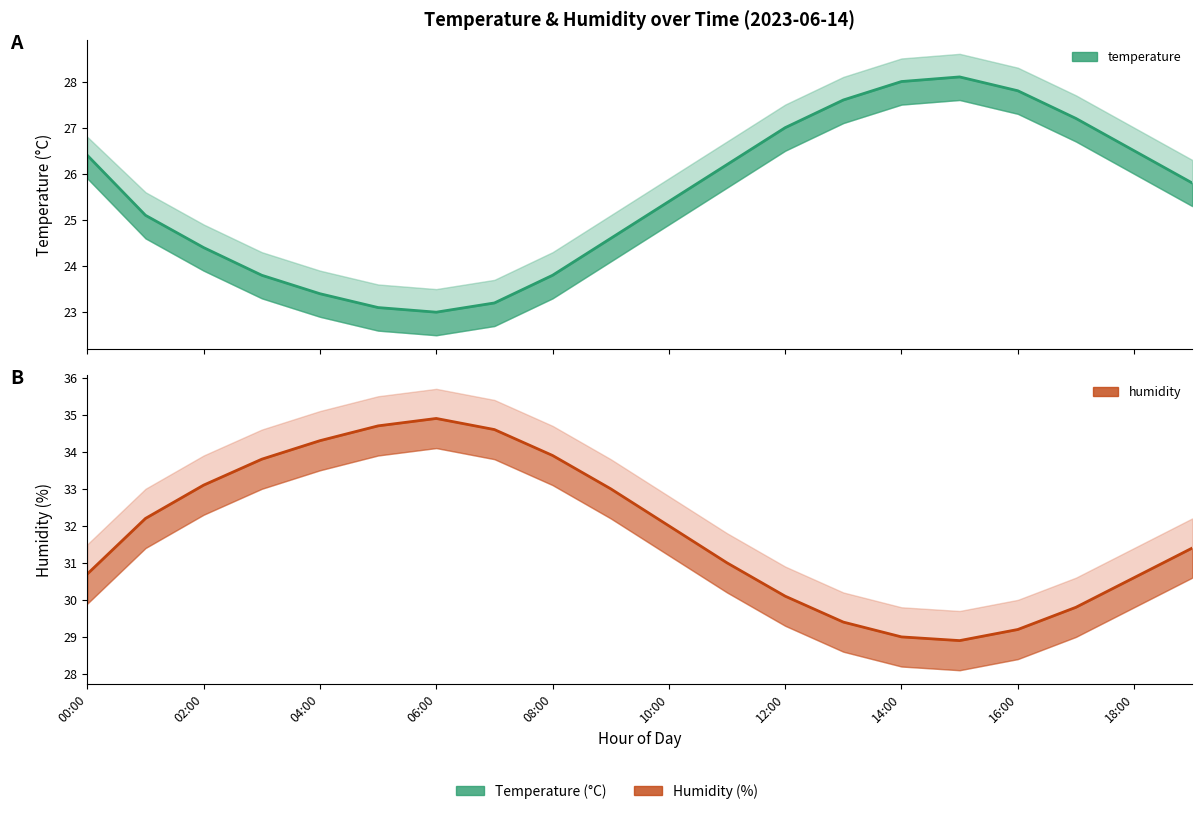

At how many categories does at least one series exceed 33?

7